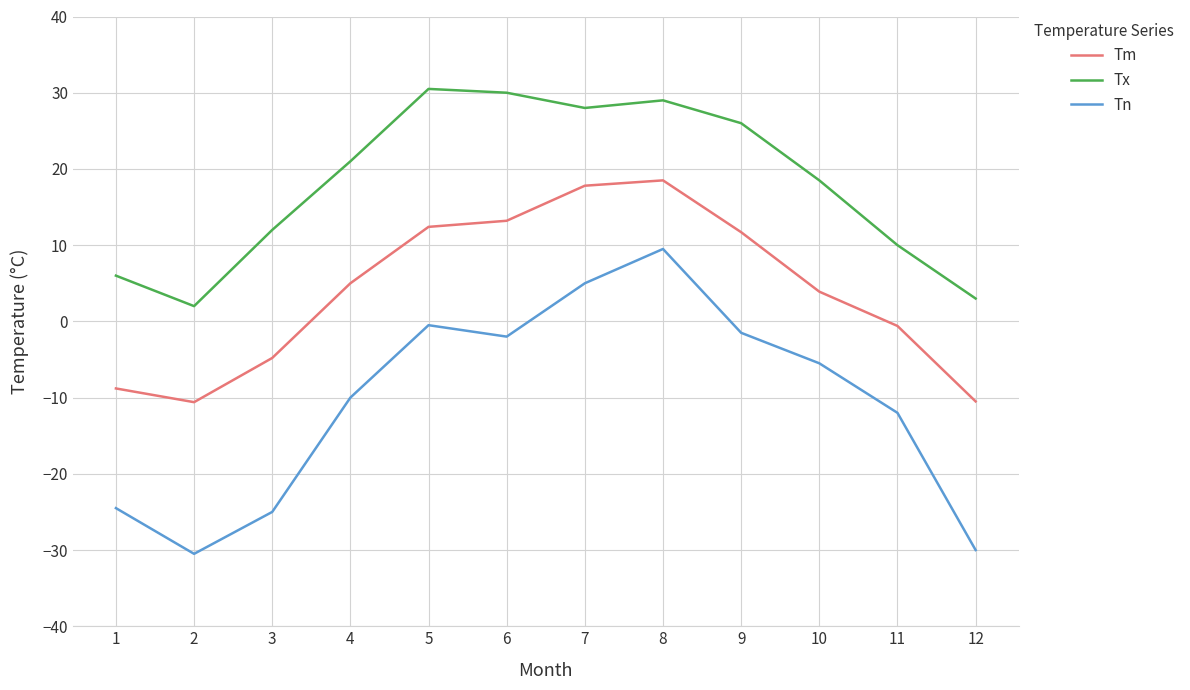

True or false: Tn and Tm intersect in this chart.

False